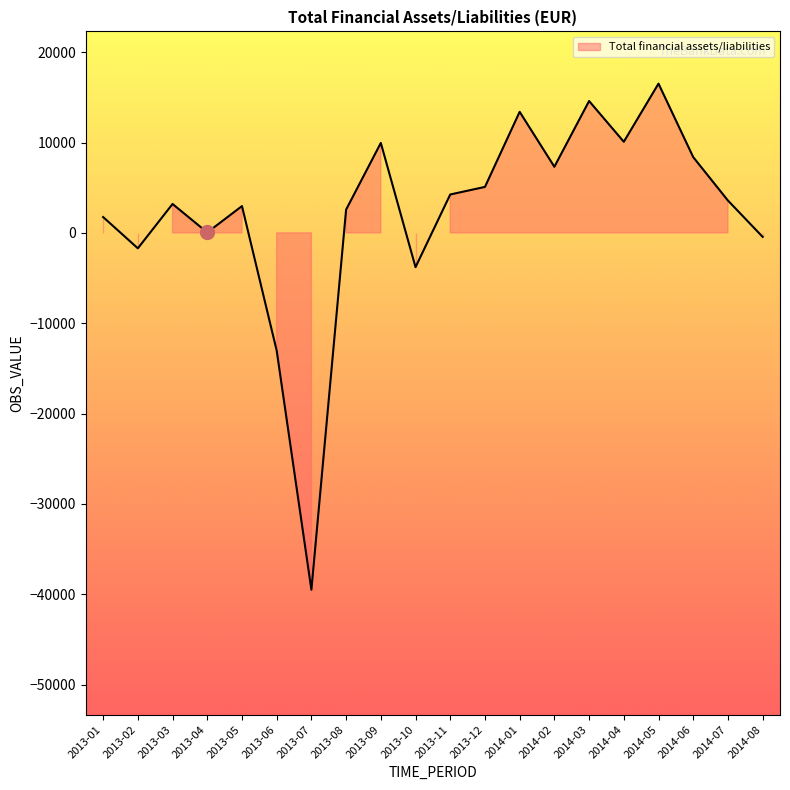

Reading right to left, list all the values displayed in this chart.

-442	3577	8381	16515	10080	14590	7314	13394	5085	4247	-3796	9951	2574	-39494	-13031	2963	43	3197	-1710	1750